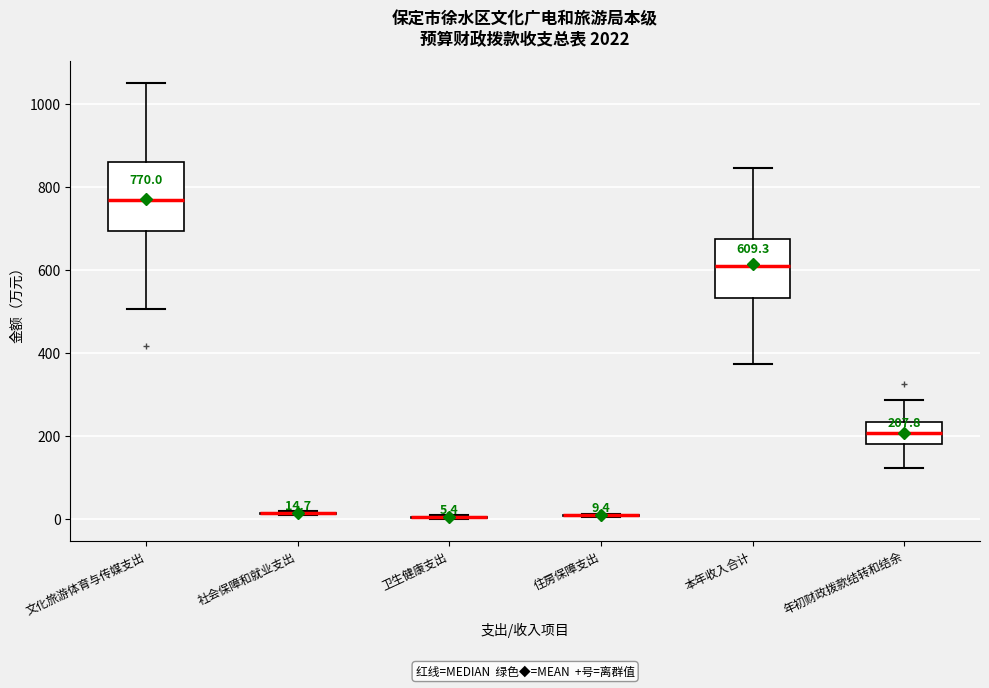

Comparing the boxes themselves (not the whiskers), which one is the tallest?

文化旅游体育与传媒支出